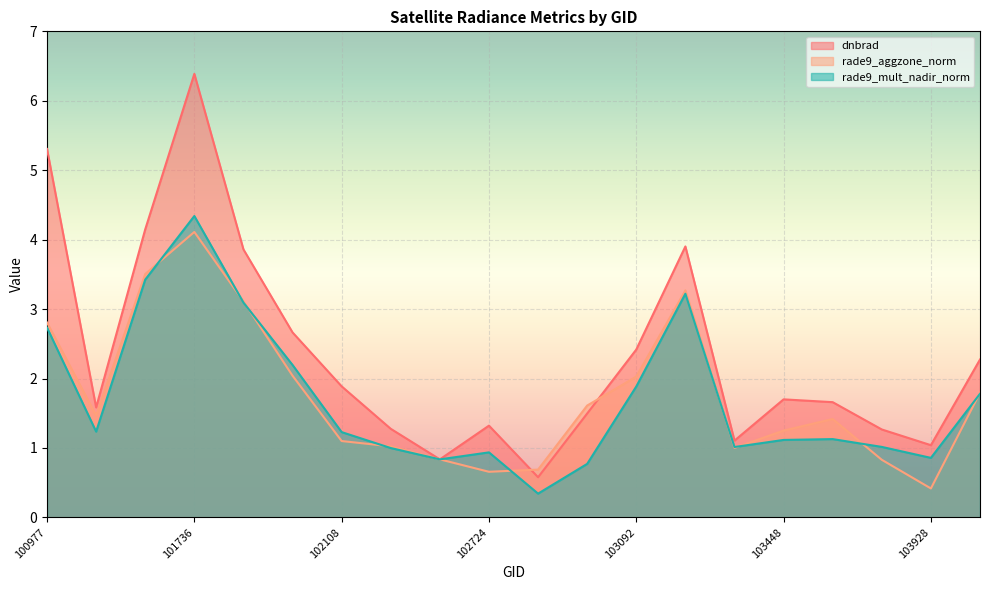

What is the maximum value for dnbrad?

6.4